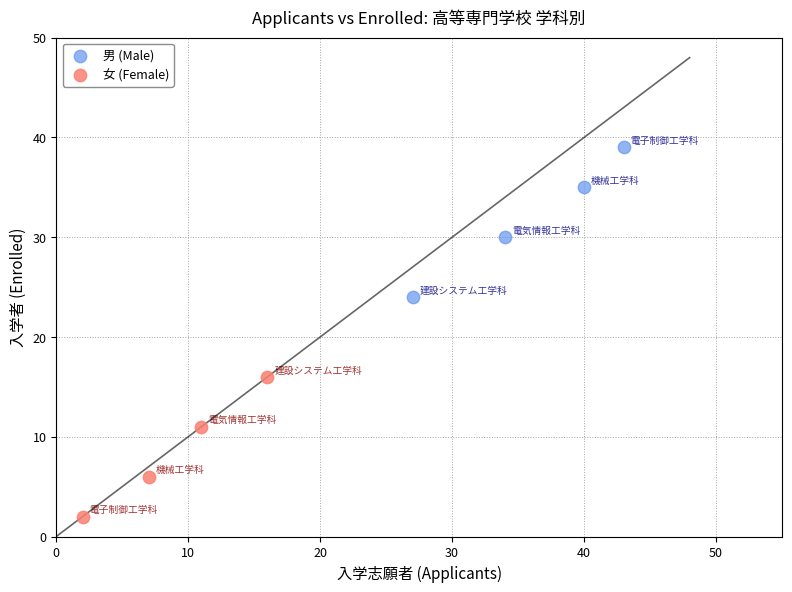

What are all the series names shown in the legend?

男 (Male), 女 (Female)